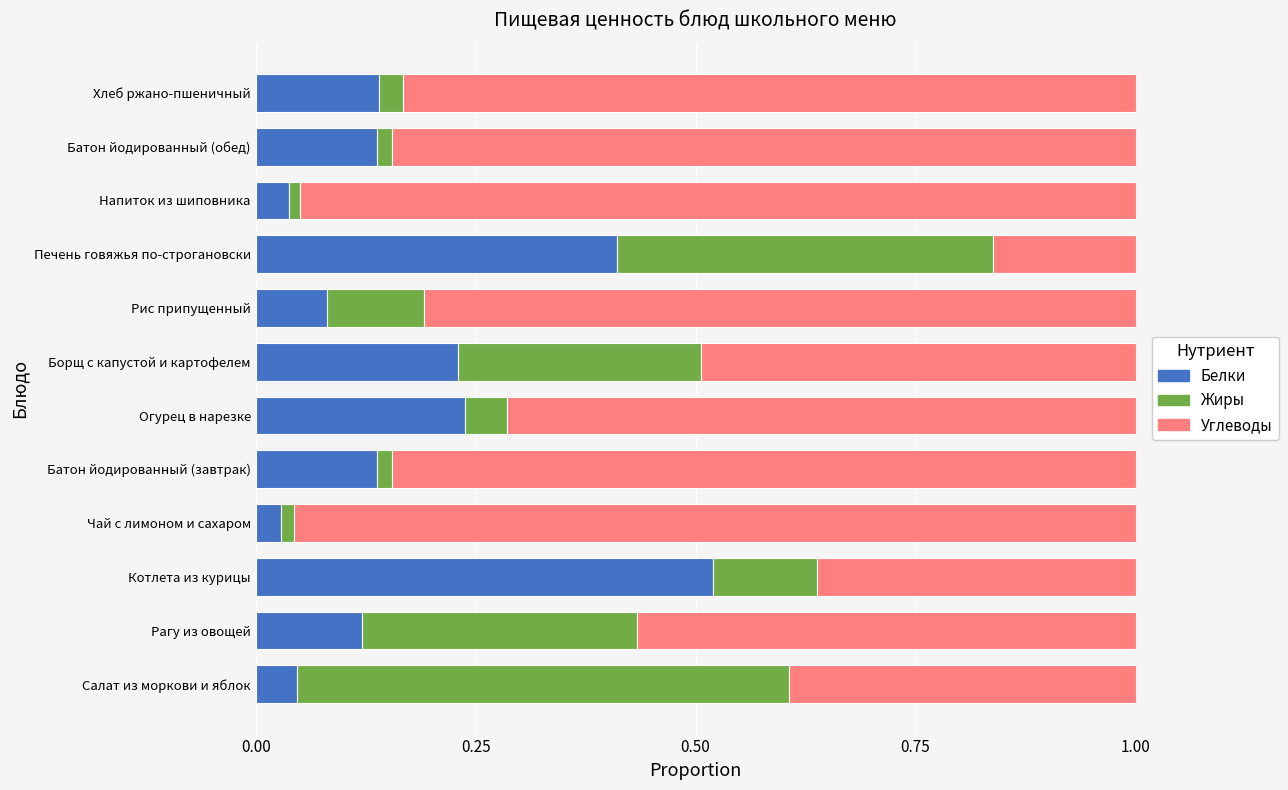

True or false: Белки has a value of 0.5 at Котлета из курицы.

True